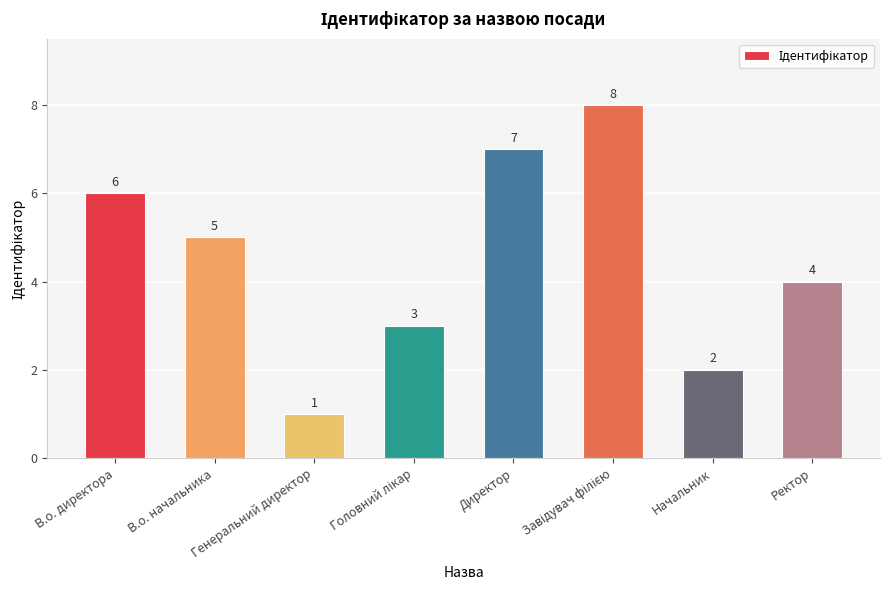

Between Начальник and В.о. начальника, which is larger?

В.о. начальника